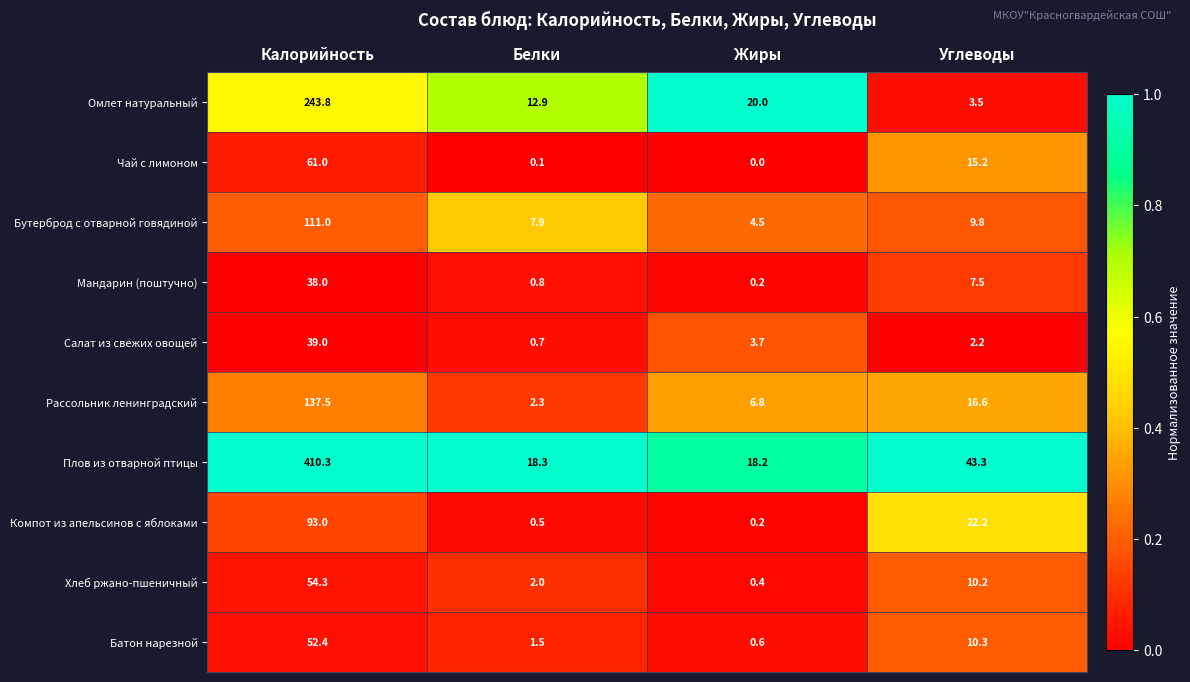

What is the difference between the maximum and minimum values in the Компот из апельсинов с яблоками series?

92.8